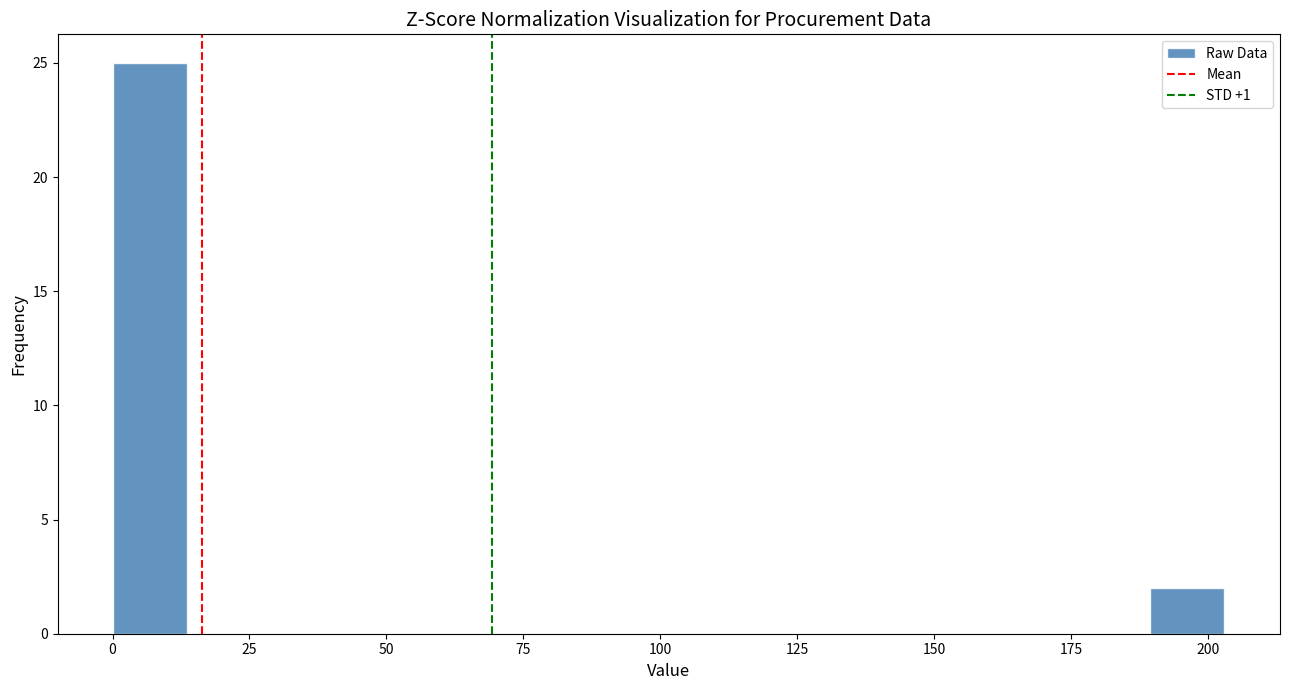

Read against the x-axis, roughly where is the centre of the tallest bar?

5